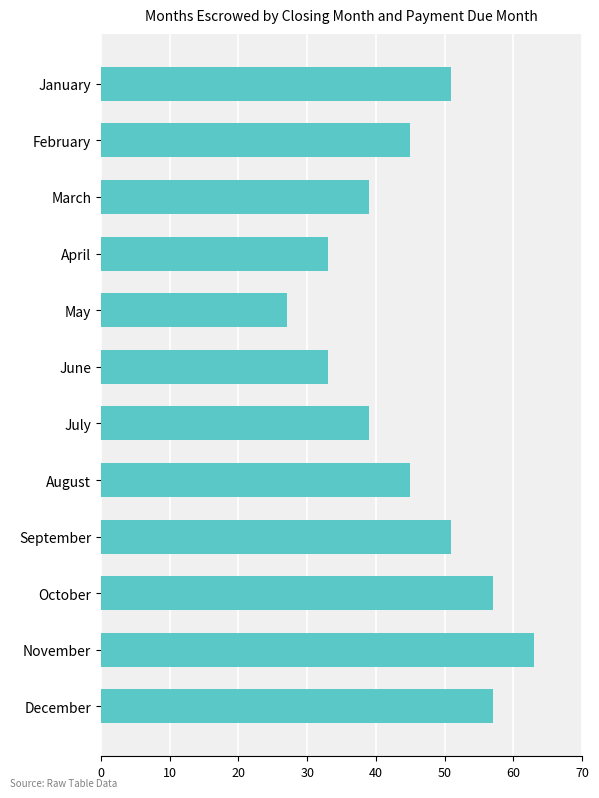

What is the value of the 1st bar from the top?

51